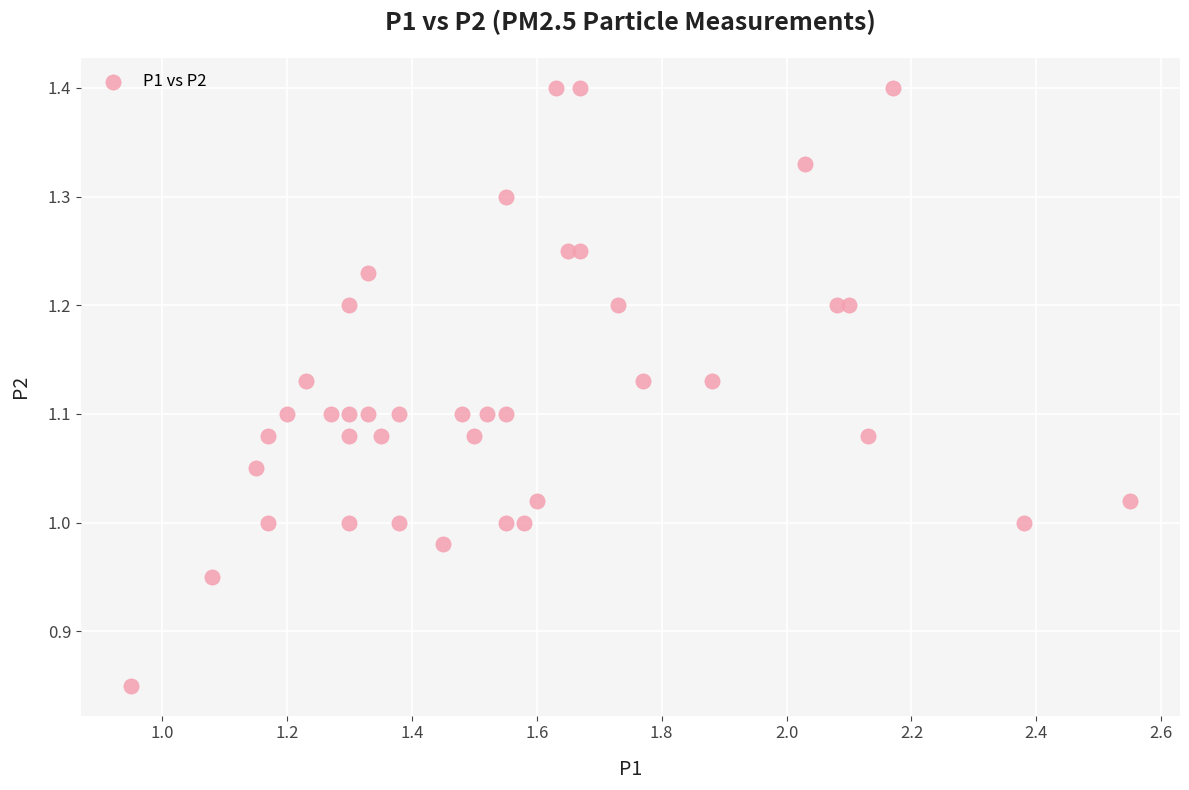

What is the range of X values (max minus min)?

1.6